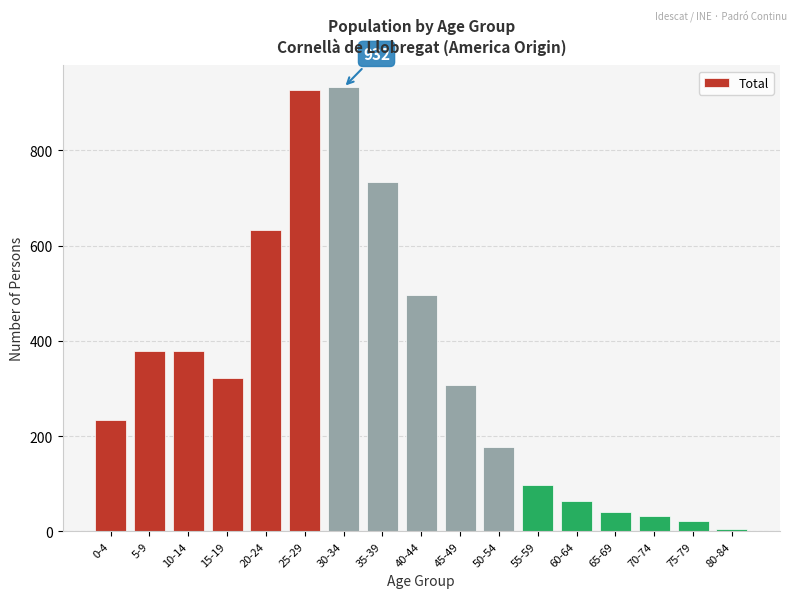

Reading right to left, what are all the values shown in this chart?

5	22	33	41	63	98	178	308	496	734	932	927	633	321	378	378	234